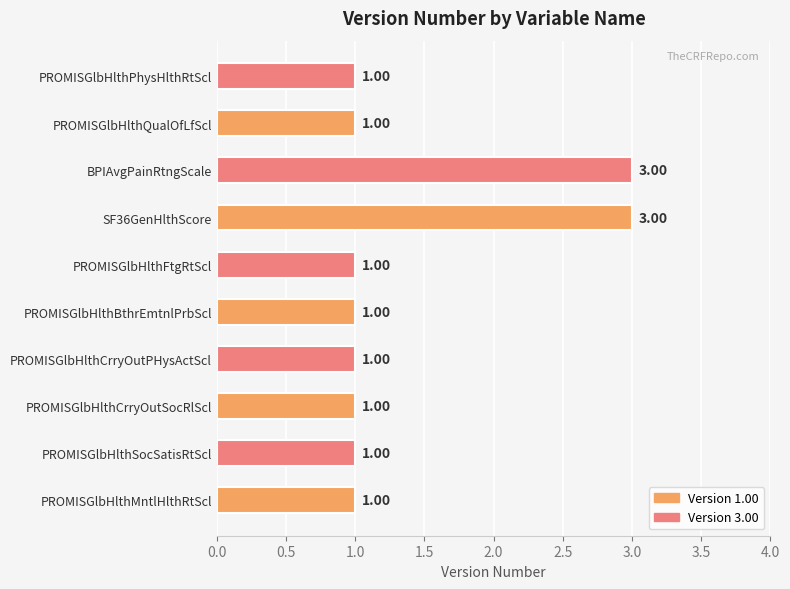

How many values are between 1 and 2?

8